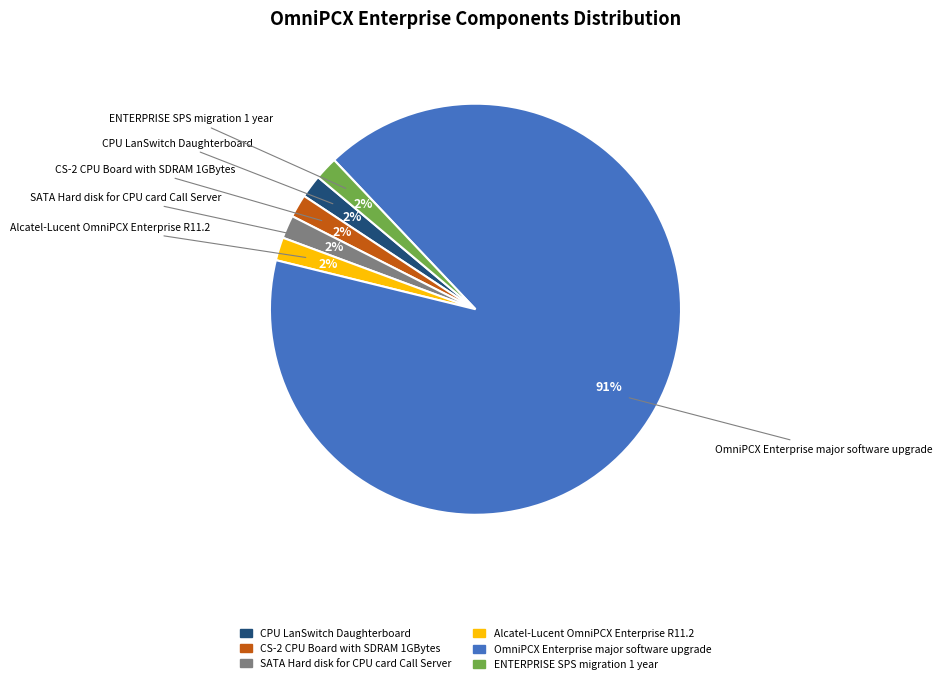

The Alcatel-Lucent OmniPCX Enterprise R11.2 slice represents 2% of the pie. True or false?

True